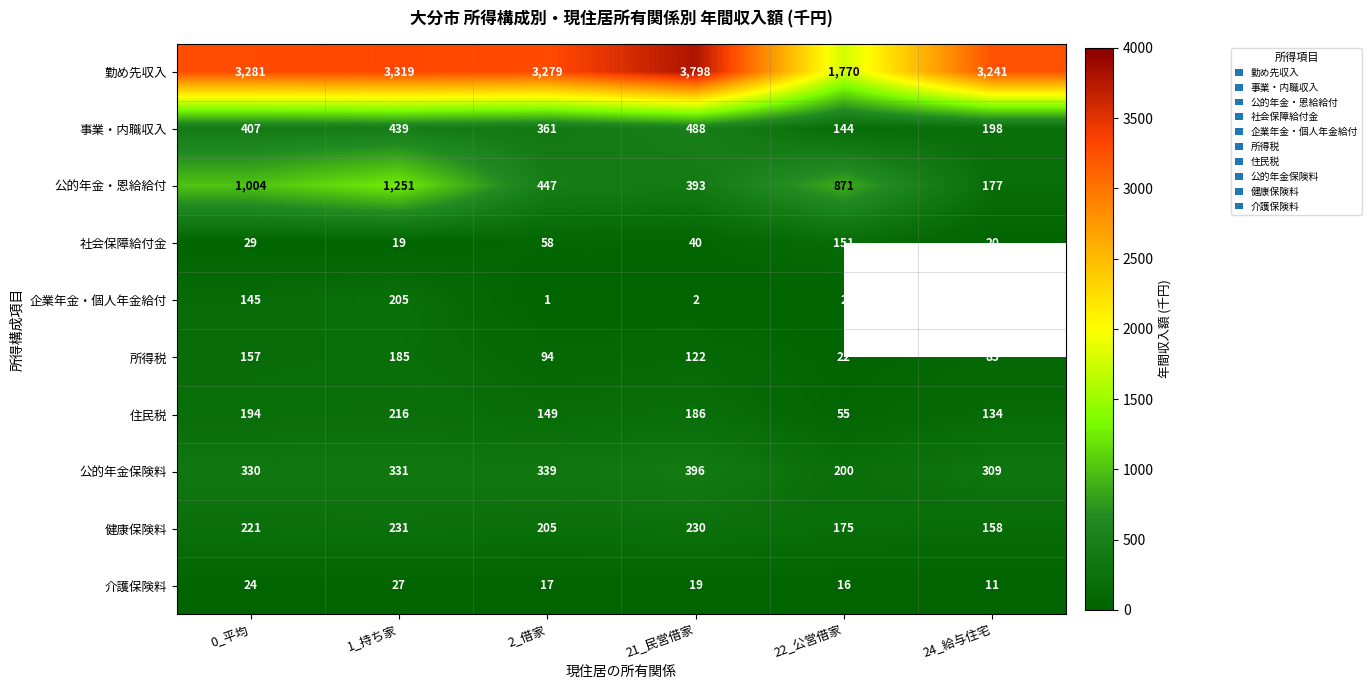

What is the difference between the maximum and second lowest values in the 介護保険料 series?

11